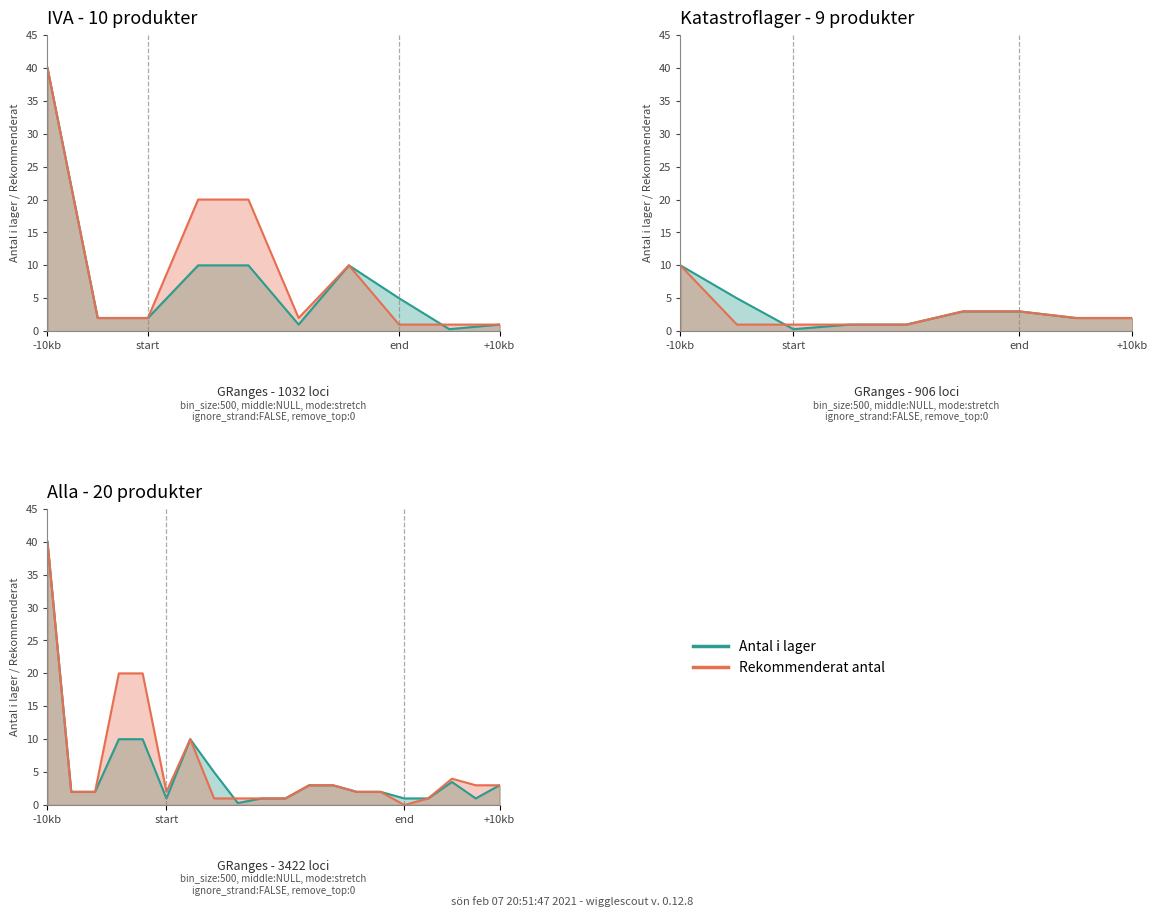

At how many categories does at least one series exceed 33?

1